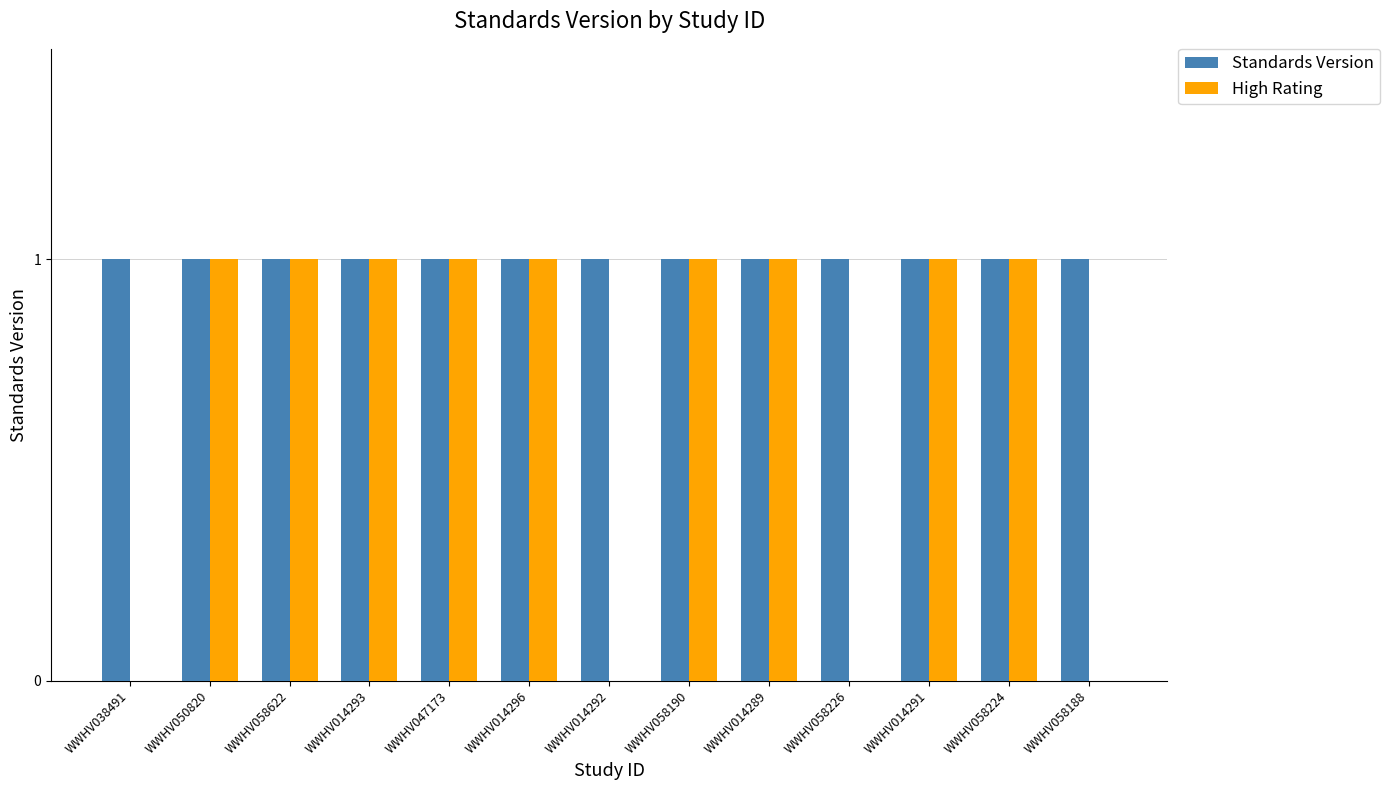

Count the number of categories in the chart.

13